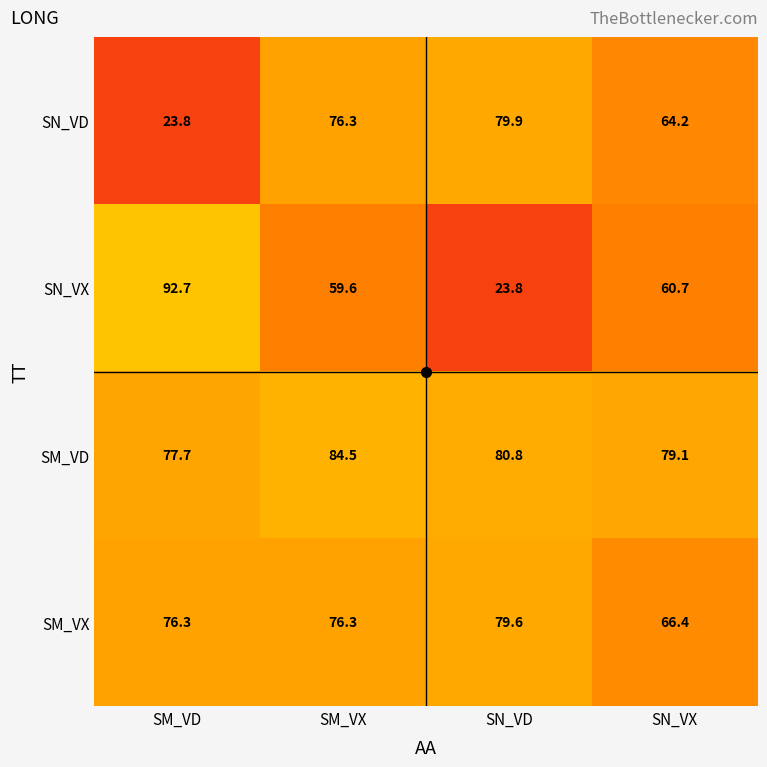

What is the smallest value displayed?

23.8